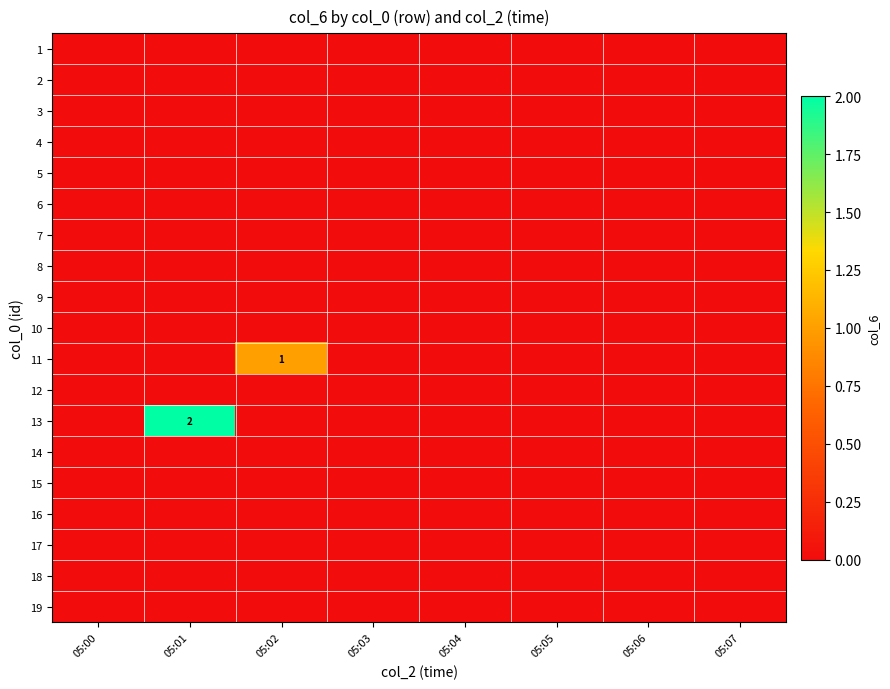

The value of 11 at 05:05 is 1. True or false?

False